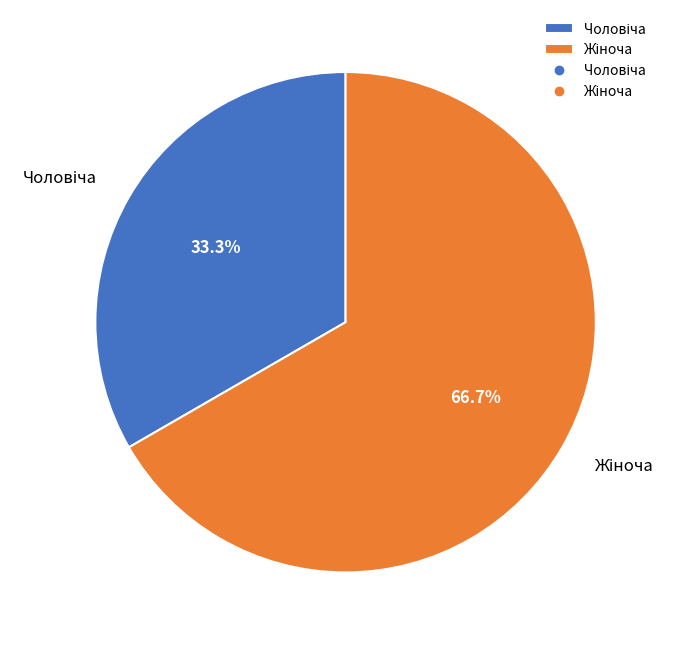

Does any single category account for the majority?

Yes